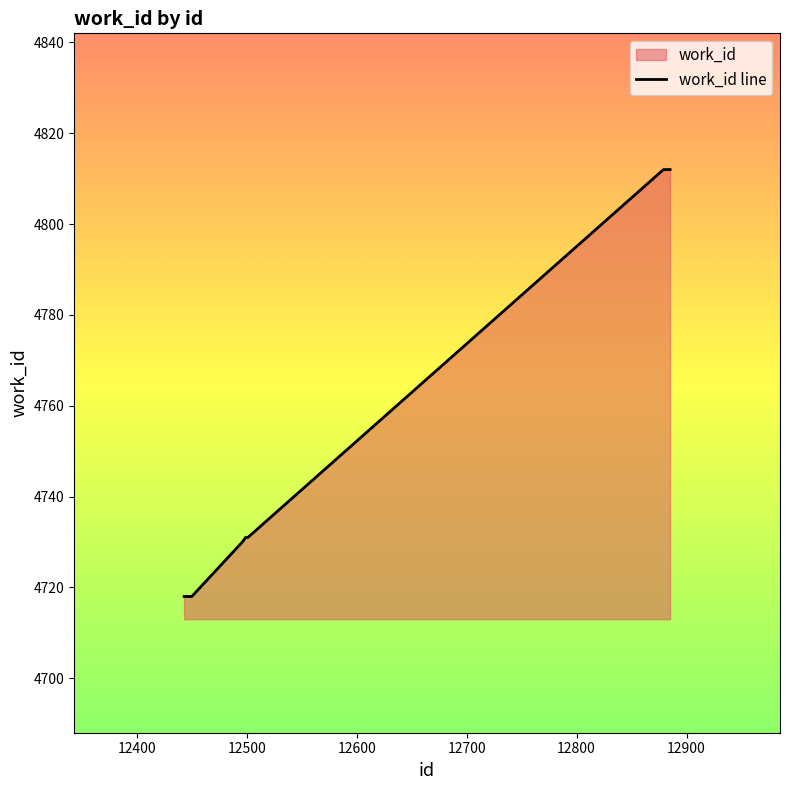

How many series are shown in this chart?

1